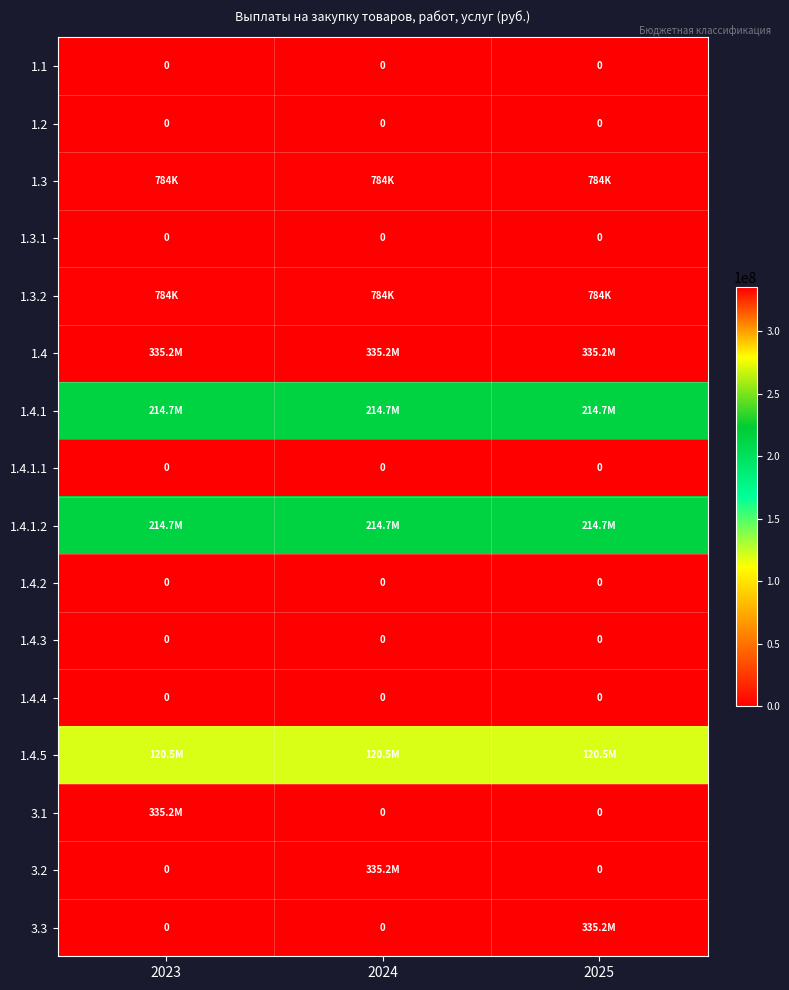

Is the value of 1.1 at 2025 greater than the value of 1.4.3 at 2024?

No